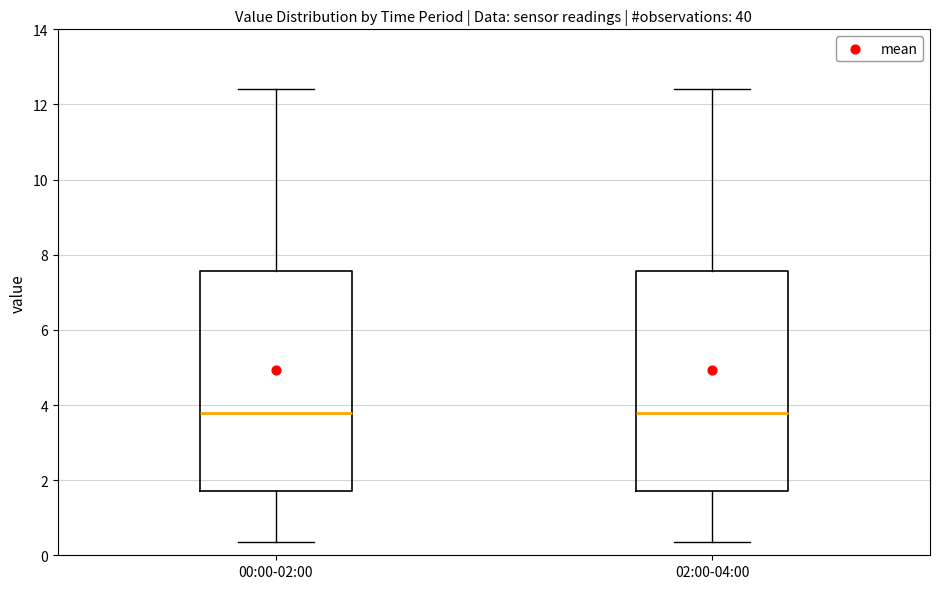

Reading left to right, read every box against the y-axis: the position of its median line, the range the box covers, and the ends of its whiskers. The values are not printed on the chart, so give them approximately, as read against the axis.

00:00-02:00: median 3.8, box 1.8 to 7.6, whiskers 0.4 to 12.4
02:00-04:00: median 3.8, box 1.8 to 7.6, whiskers 0.4 to 12.4